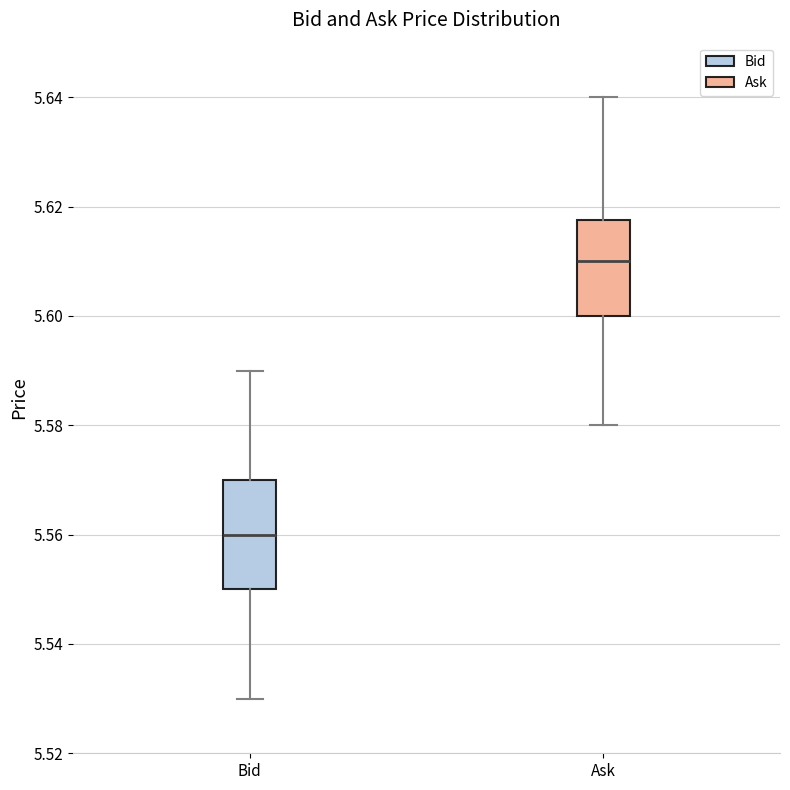

Reading left to right, read every box against the y-axis: the position of its median line, the range the box covers, and the ends of its whiskers. The values are not printed on the chart, so give them approximately, as read against the axis.

Bid: median 5.560, box 5.550 to 5.570, whiskers 5.530 to 5.590
Ask: median 5.610, box 5.600 to 5.618, whiskers 5.580 to 5.640